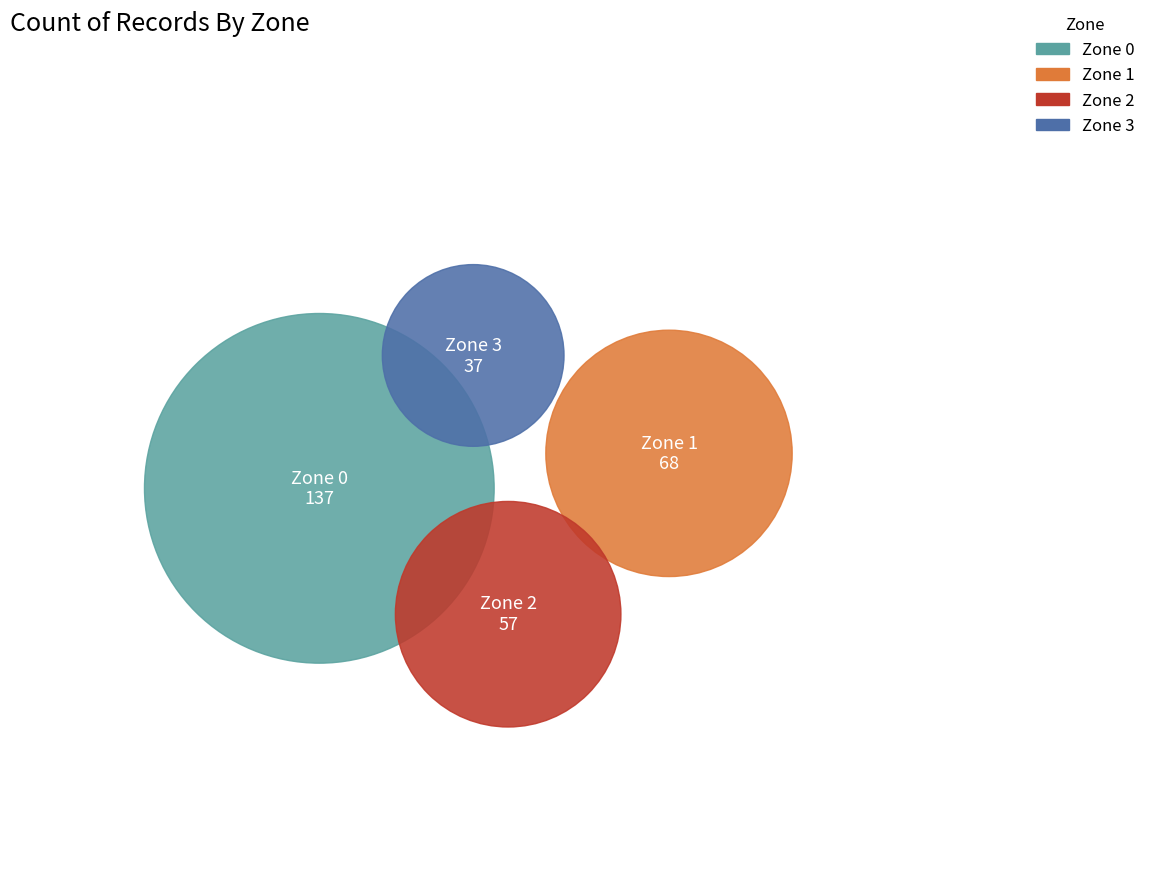

Approximately how many times larger is the value at Zone 2 compared to Zone 3?

1.5